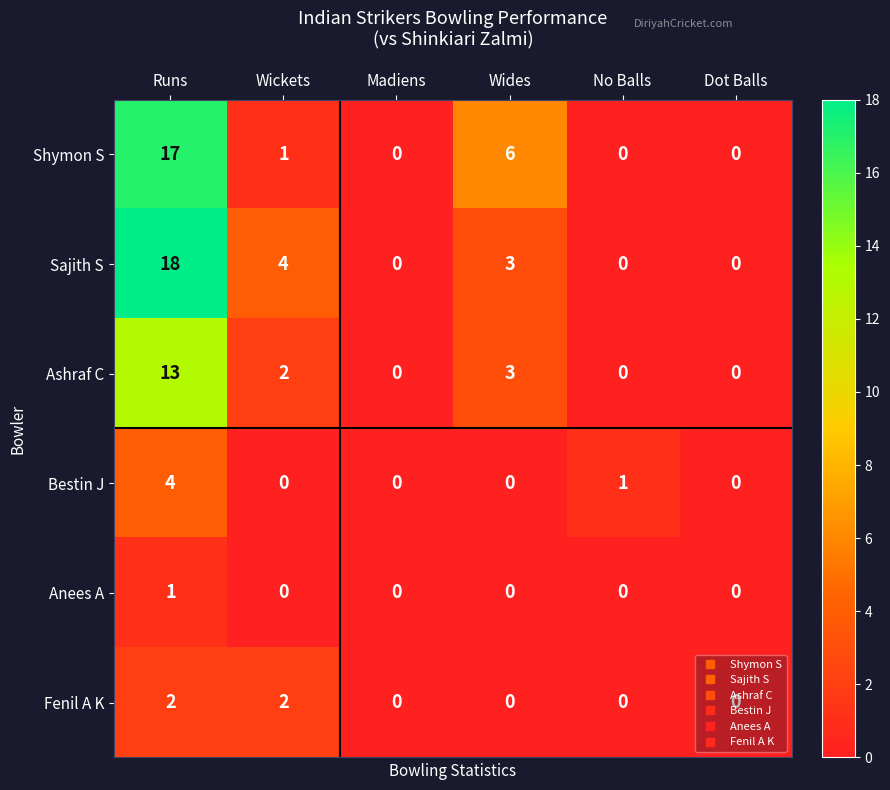

At which category does the chart reach its peak across all series?

Runs